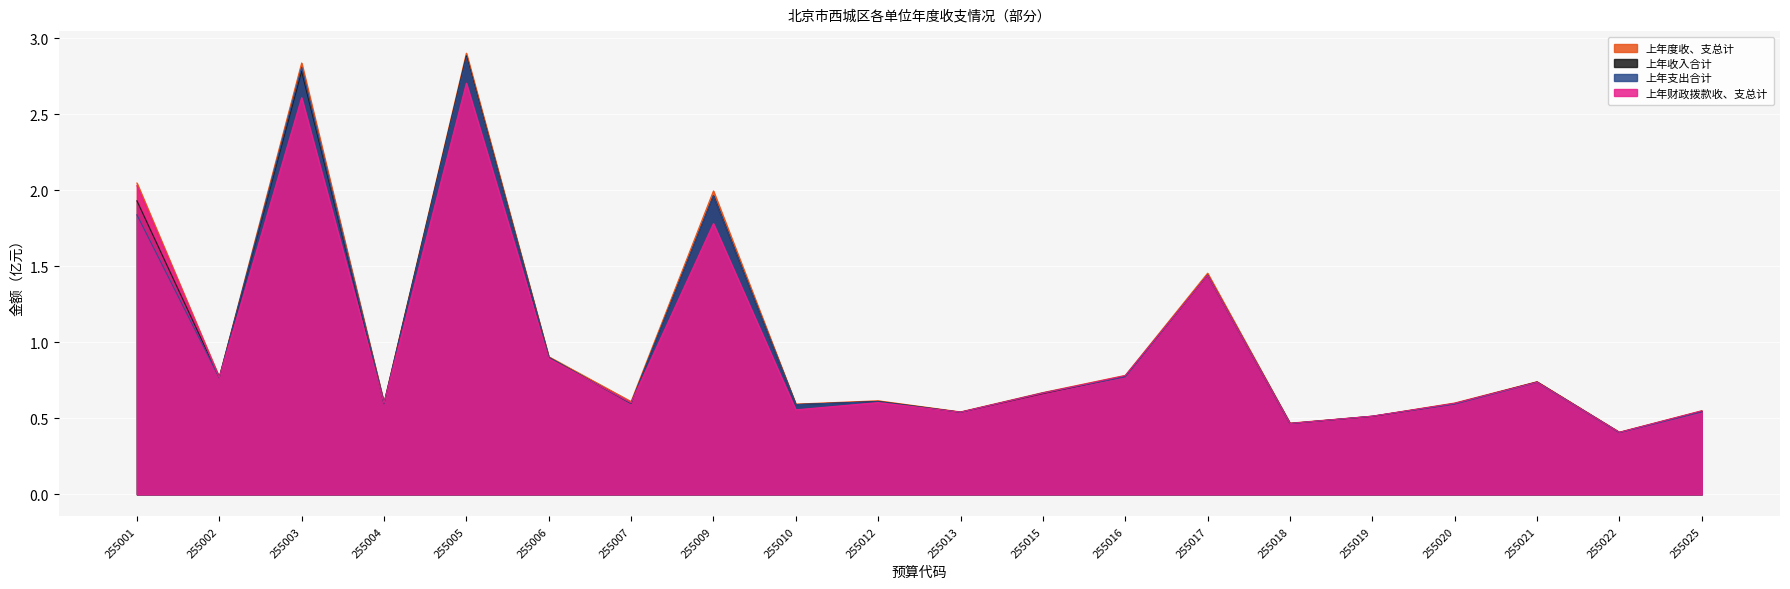

At which category does the chart reach its peak across all series?

255005